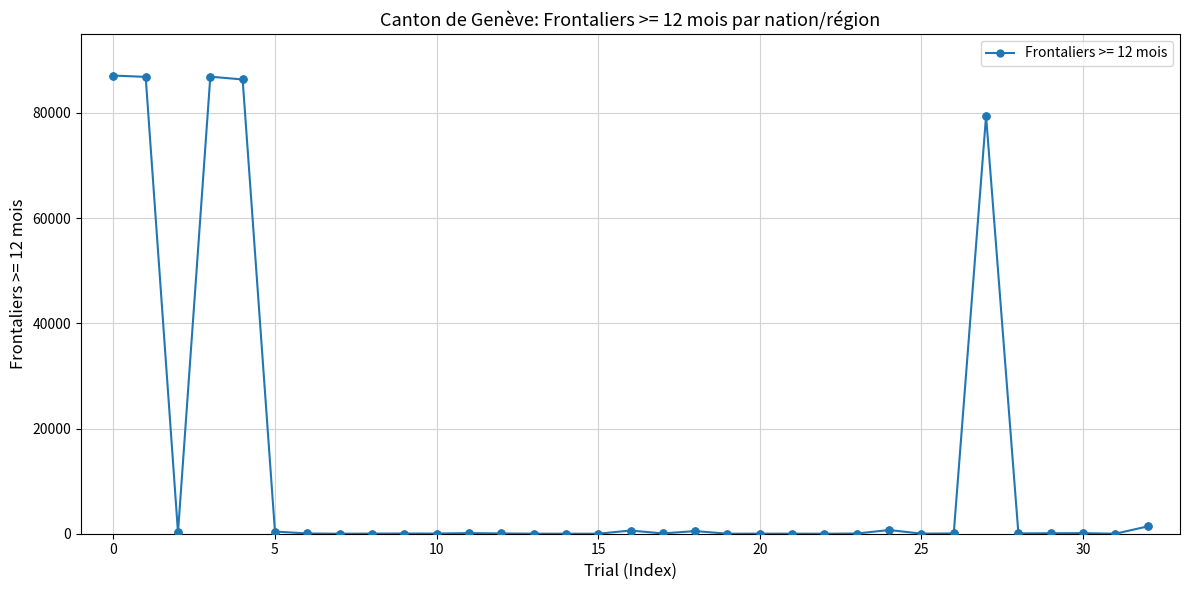

What is the difference between the maximum and second lowest values?

87095